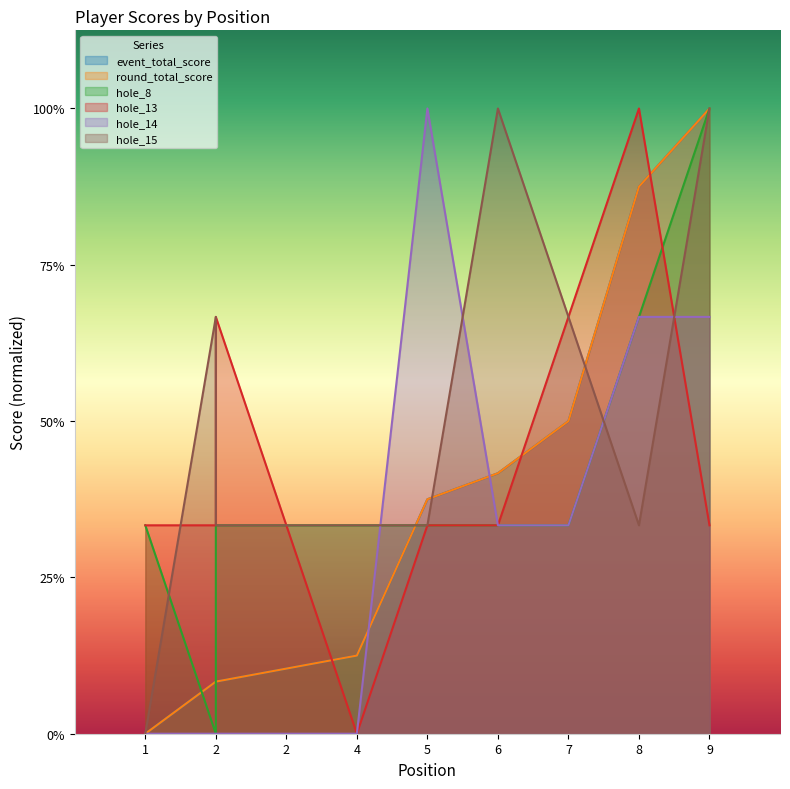

Between 2 and 2, which is larger?

2